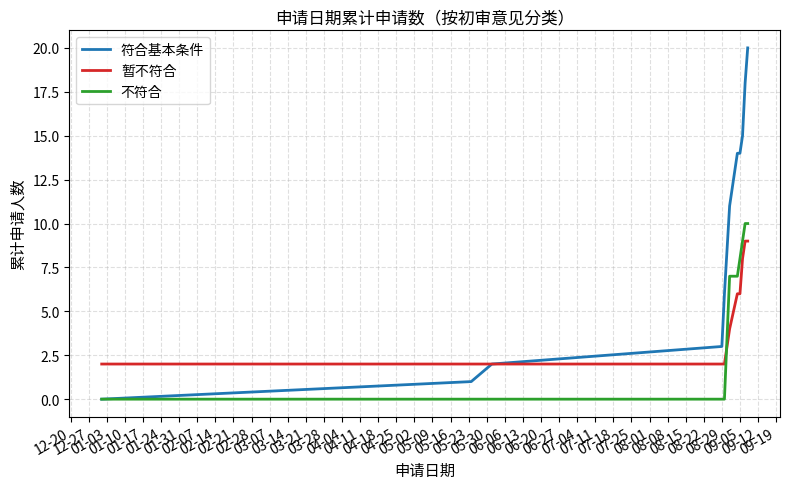

Which series has the largest range (max minus min)?

符合基本条件